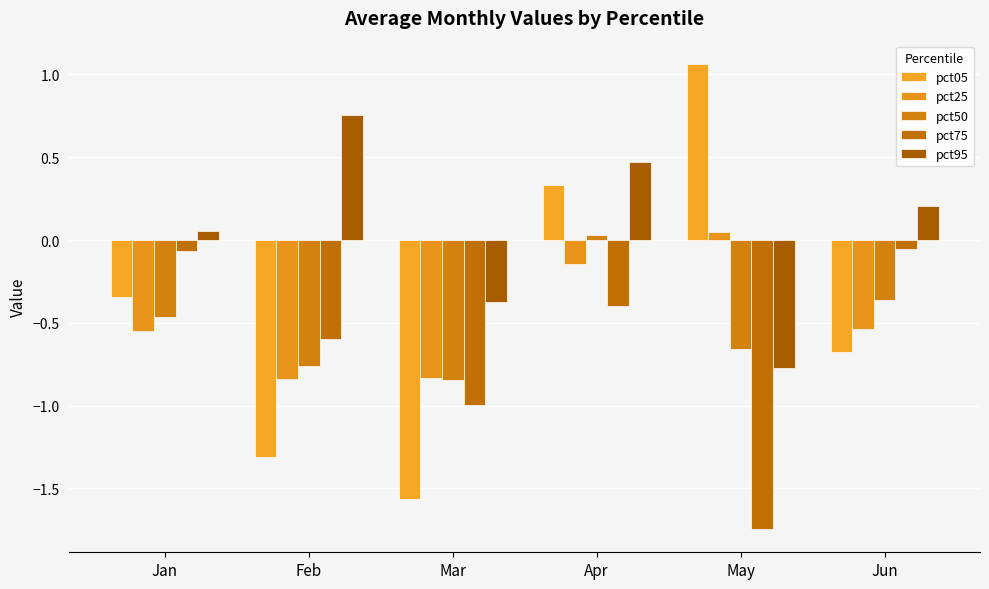

True or false: pct75 has a value of -0.3 at Feb.

False